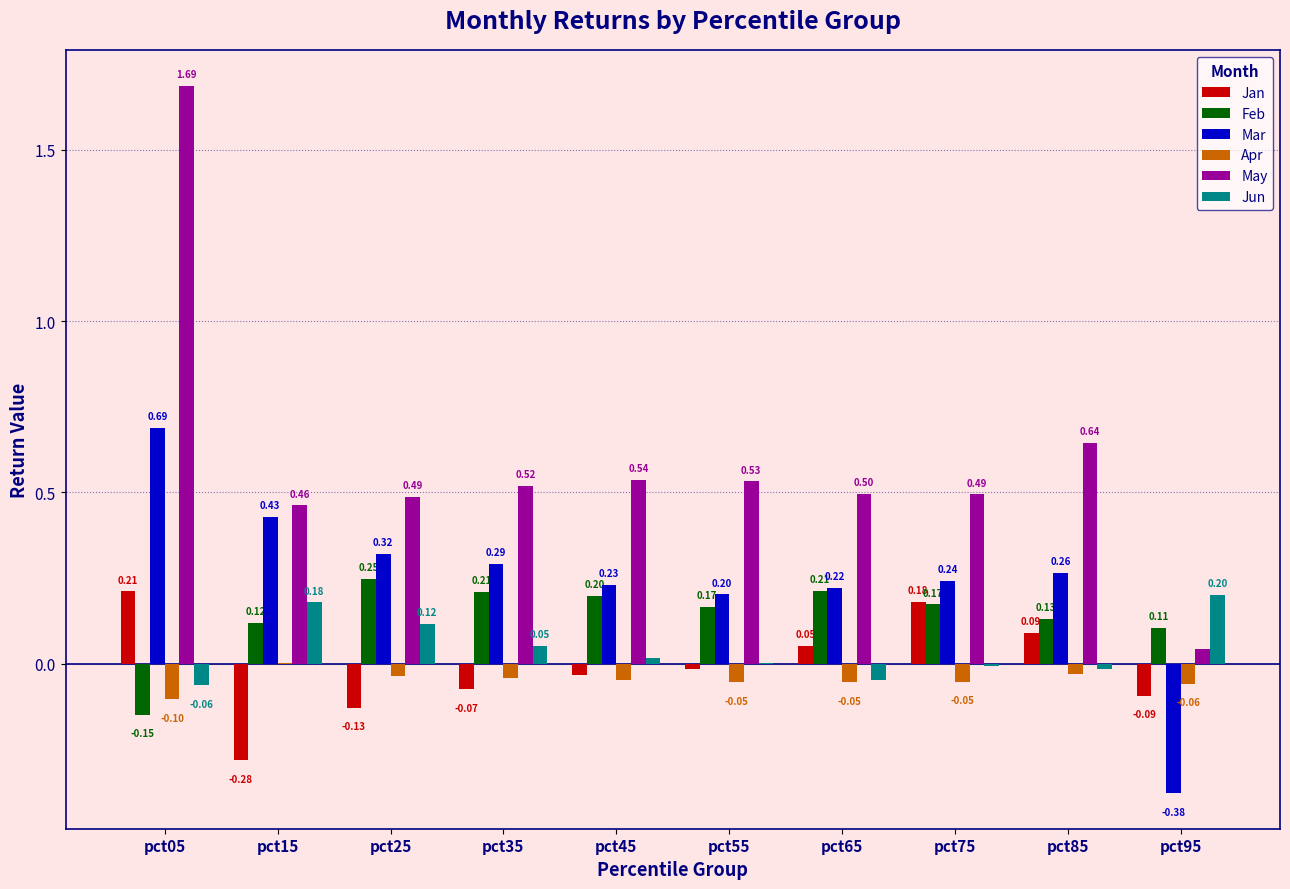

Count the number of data series in this chart.

6